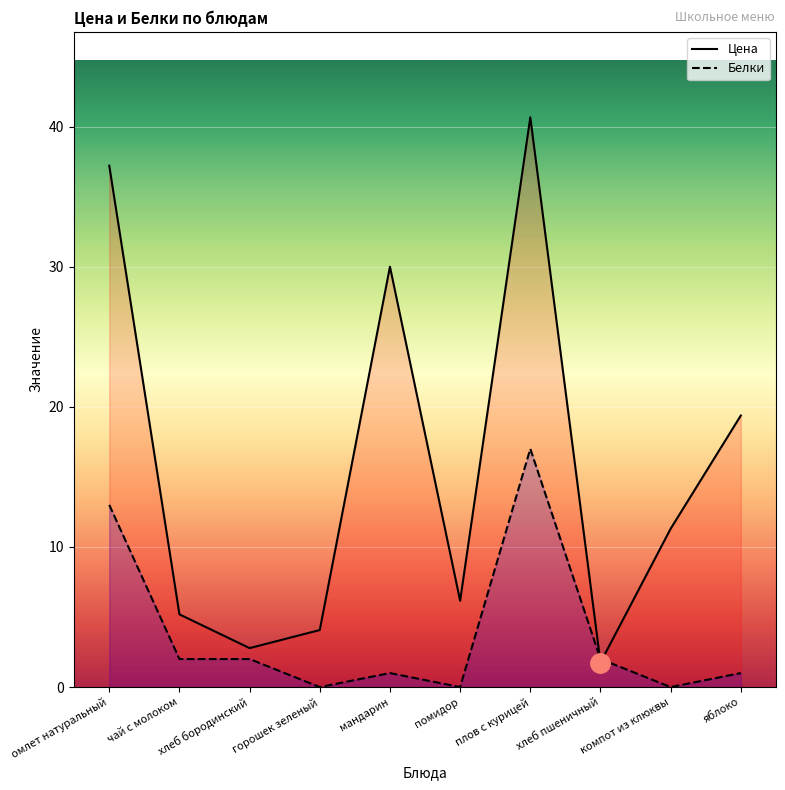

How many times do Цена and Белки cross each other?

2